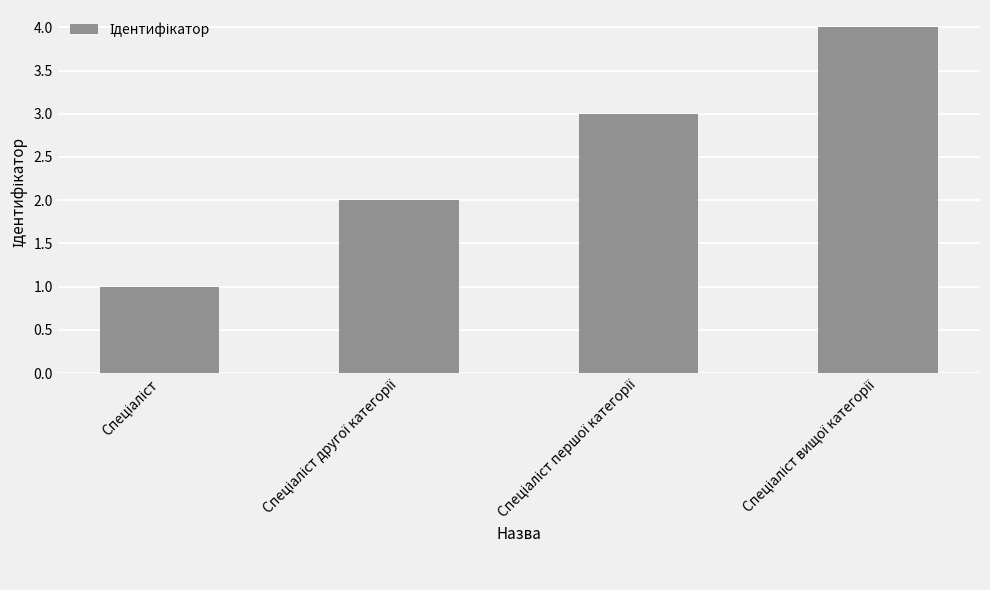

What is the difference between the maximum and minimum values?

3